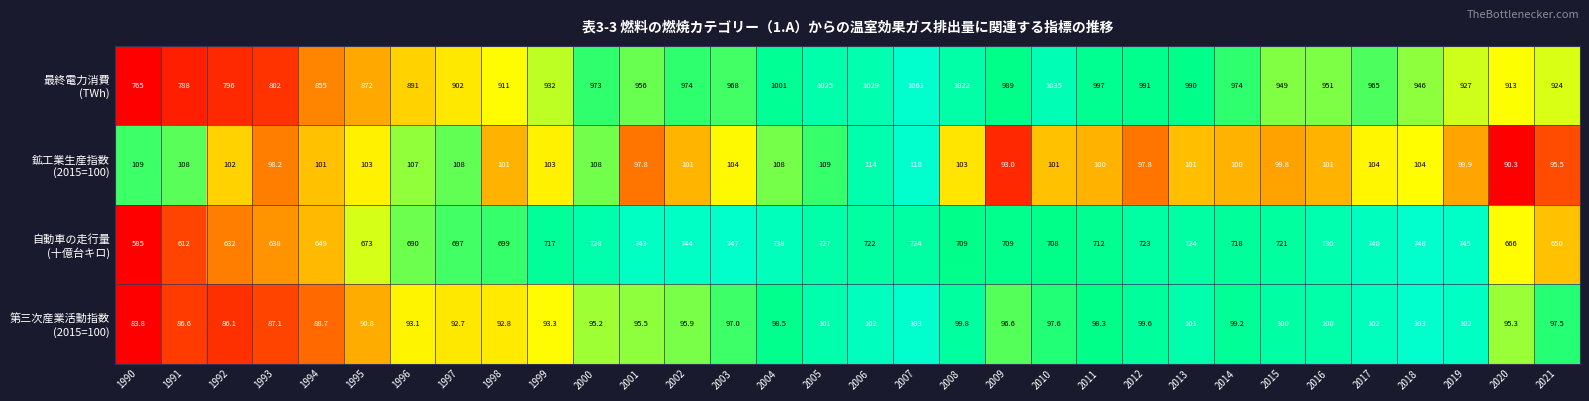

What is the greatest value displayed?

1061.0